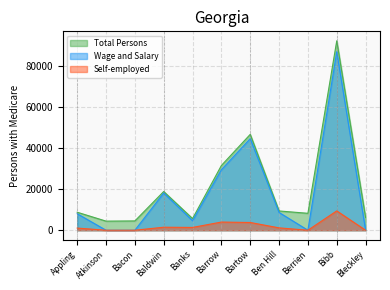

At which category does Wage and Salary reach its first local peak?

Baldwin